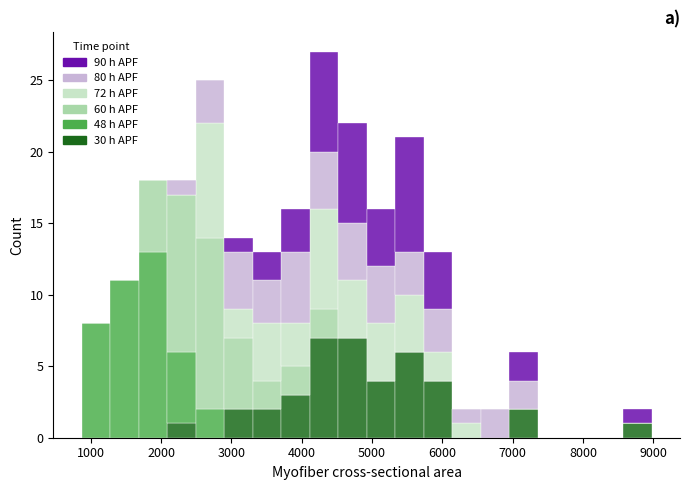

Reading left to right, transcribe this chart: for each stacked bar, give the range it covers on the x-axis and its total height. Neither the bar edges nor the heights are printed on the chart, so give them approximately, as read against the axes.

900 to 1300: 8
1300 to 1700: 11
1700 to 2100: 18
2100 to 2500: 18
2500 to 2900: 25
2900 to 3300: 14
3300 to 3700: 13
3700 to 4100: 16
4100 to 4500: 27
4500 to 4900: 22
4900 to 5300: 16
5300 to 5700: 21
5700 to 6100: 13
6100 to 6500: 2
6500 to 7000: 2
7000 to 7400: 6
7400 to 7800: 0
7800 to 8200: 0
8200 to 8600: 0
8600 to 9000: 2